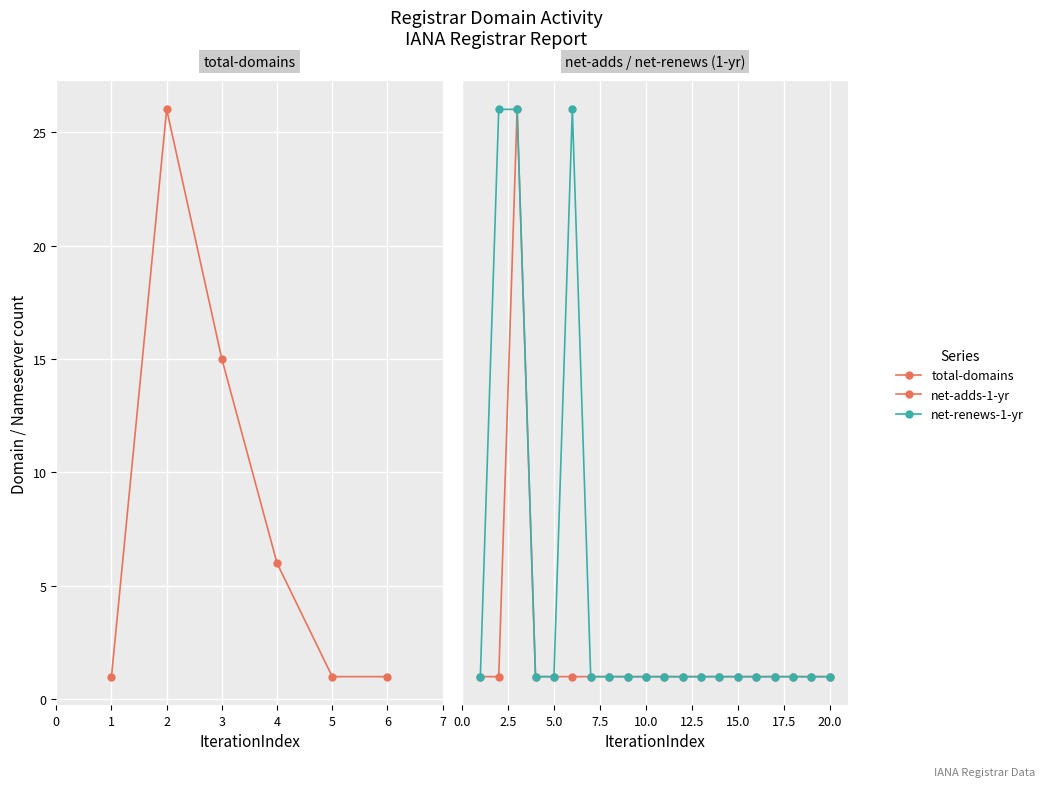

Between 2 and 6, which series saw the biggest shift?

total-domains